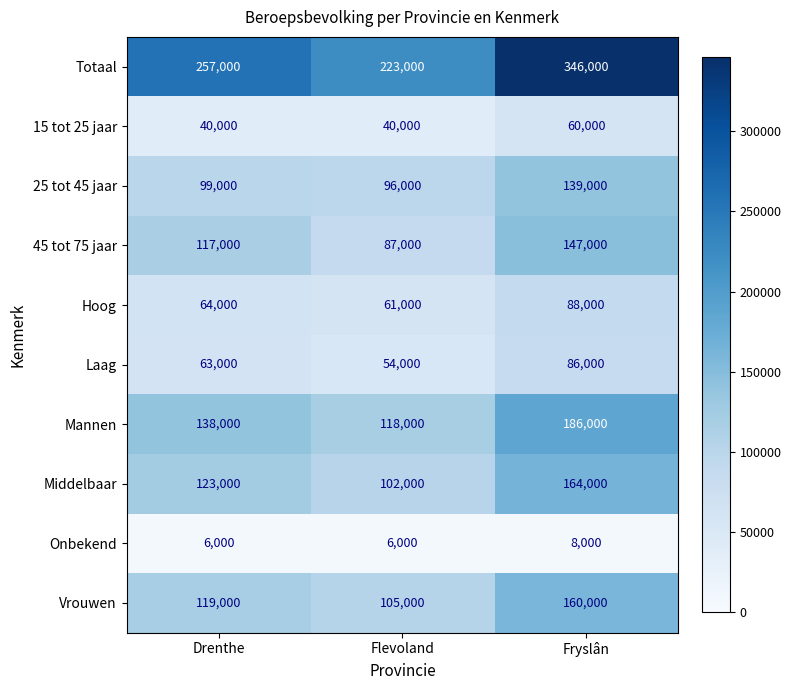

The Totaal series shows 66303 at Flevoland. True or false?

False